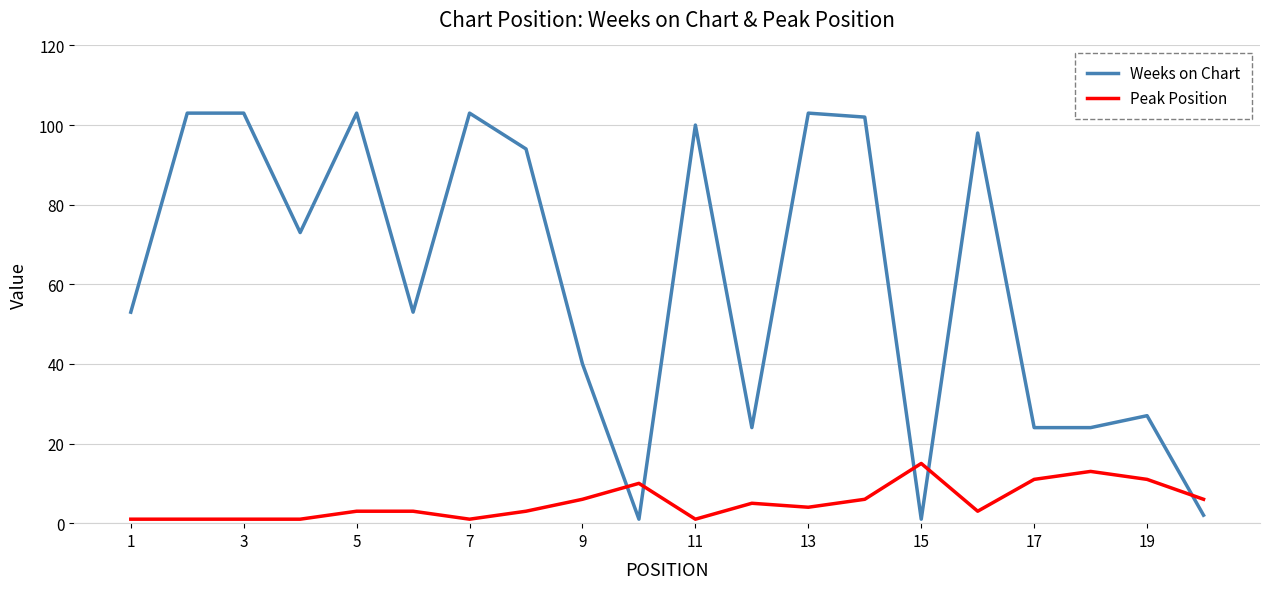

Which series has the largest total across all categories?

Weeks on Chart